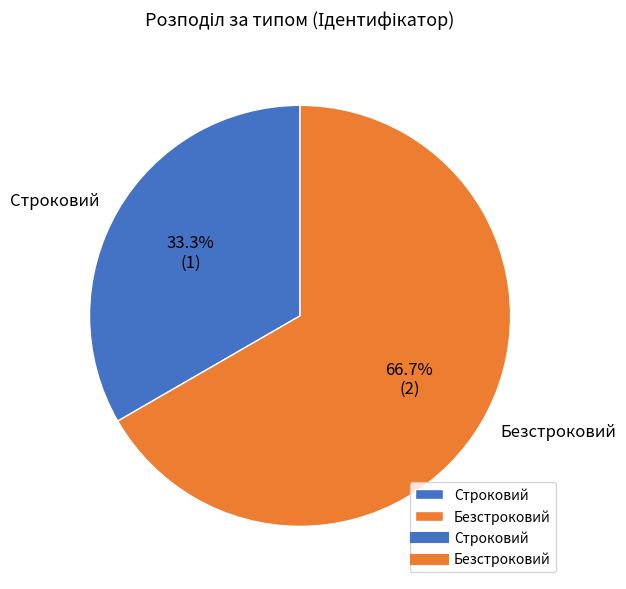

To the nearest percent, what is the difference between the largest and smallest slice percentages?

33%